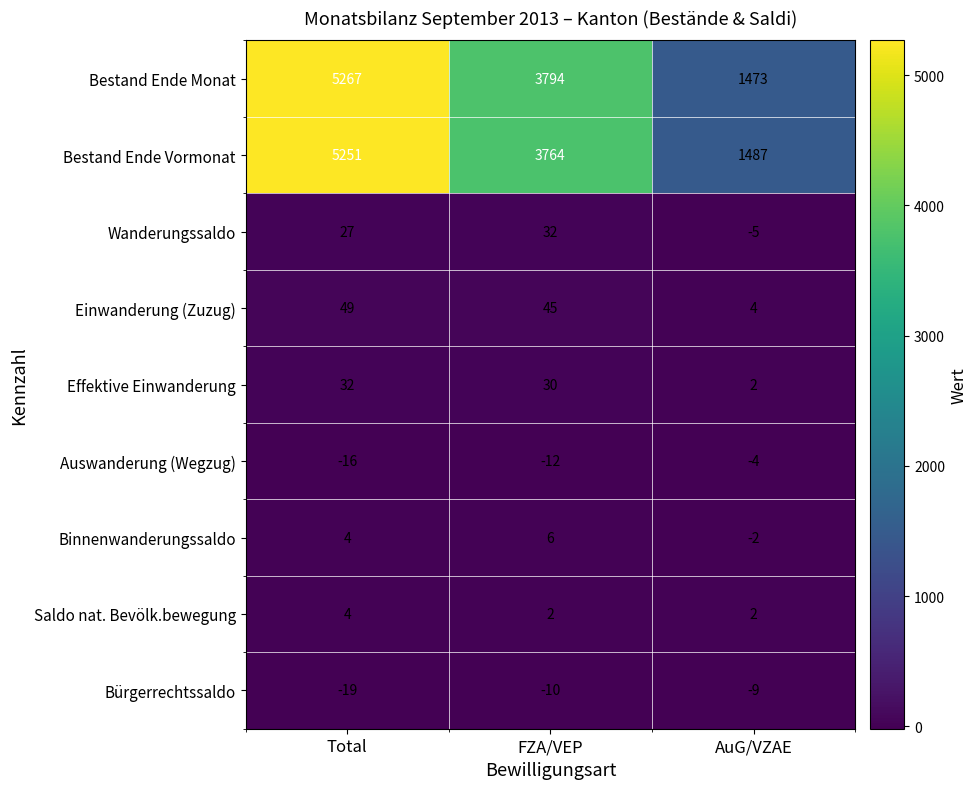

List the labels in order of Bestand Ende Monat value, smallest first.

AuG/VZAE, FZA/VEP, Total